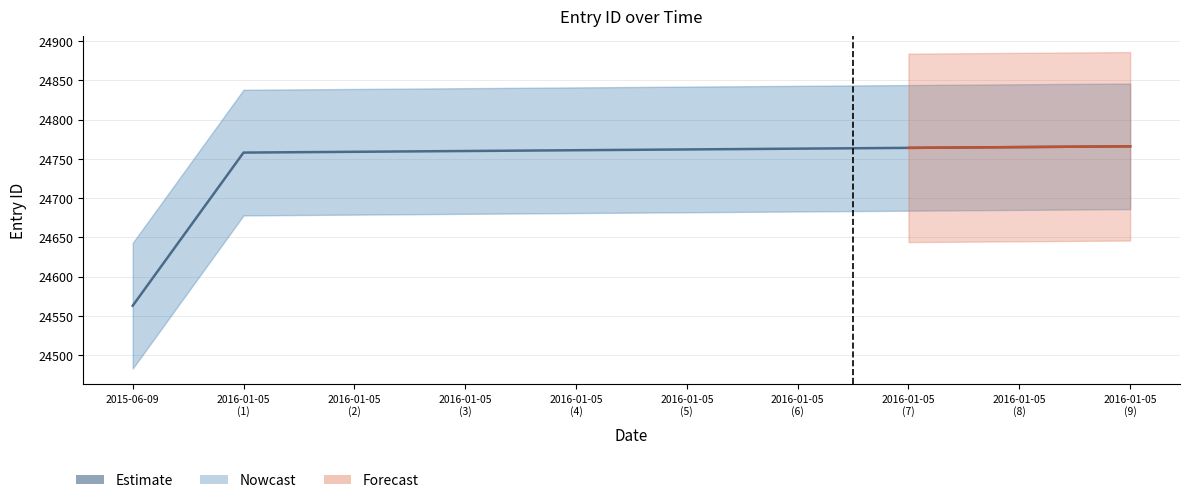

How many values exceed 24762?

4